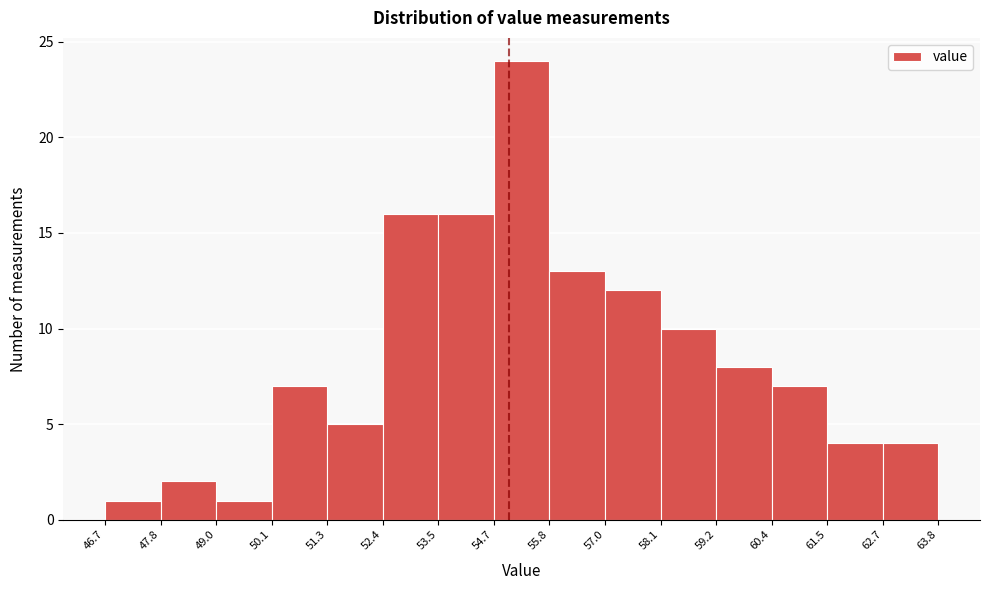

Reading left to right, transcribe this chart: for each bar, give the range it covers on the x-axis and its height. The values are not printed on the chart, so give them approximately, as read against the axis.

46.7 to 47.8: 1
47.8 to 49.0: 2
49.0 to 50.1: 1
50.1 to 51.3: 7
51.3 to 52.4: 5
52.4 to 53.5: 16
53.5 to 54.7: 16
54.7 to 55.8: 24
55.8 to 57.0: 13
57.0 to 58.1: 12
58.1 to 59.2: 10
59.2 to 60.4: 8
60.4 to 61.5: 7
61.5 to 62.7: 4
62.7 to 63.8: 4